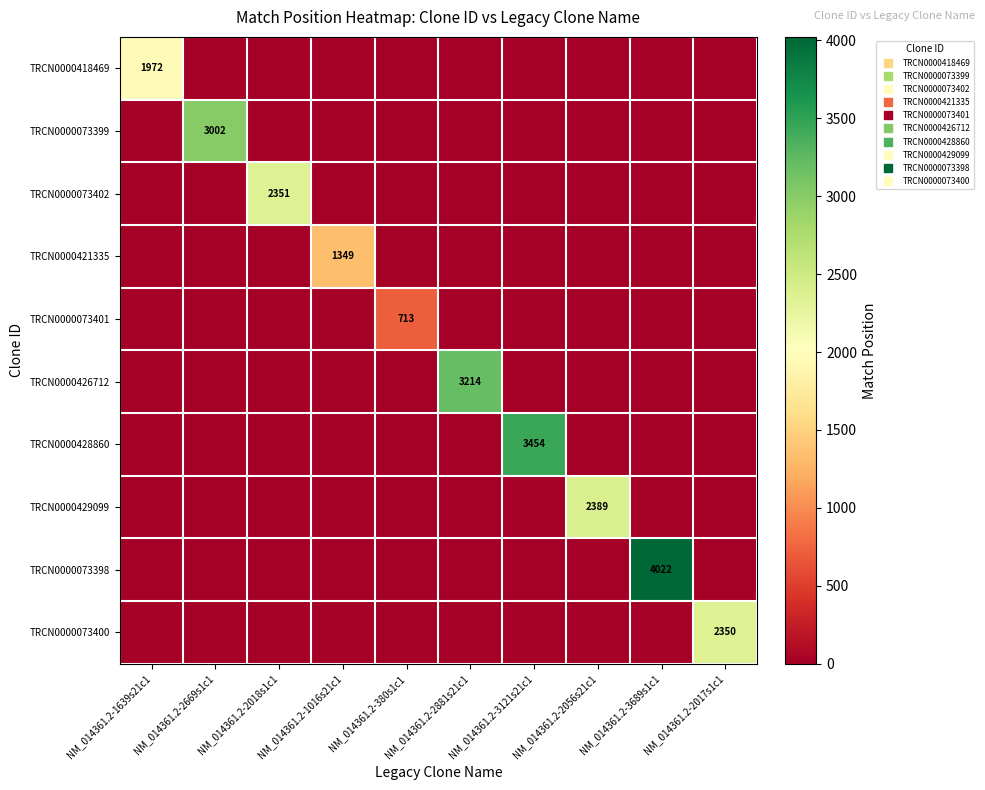

What is the difference between the maximum and minimum values in the TRCN0000073400 series?

2350